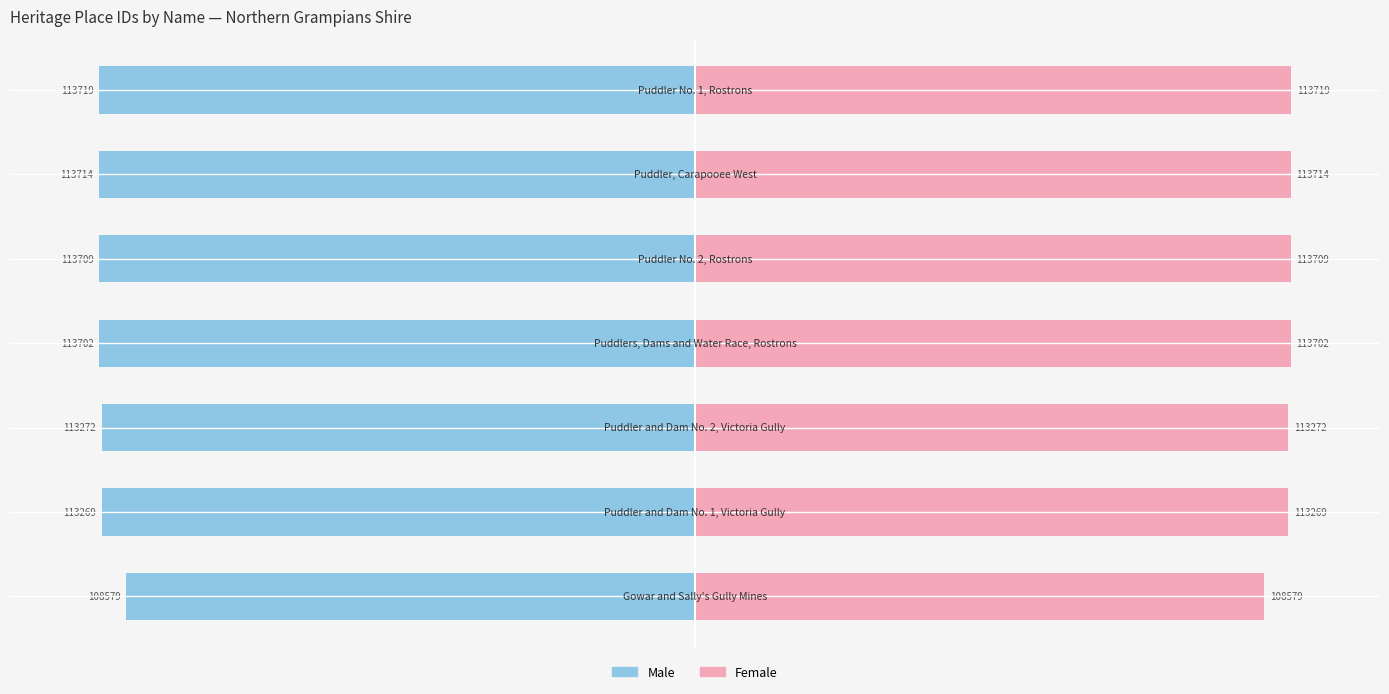

Reading right to left, what are all the values shown in this chart?

Male: 6=-100.0	5=-100.0	4=-100.0	3=-100.0	2=-99.6	1=-99.6	0=-95.5
Female: 6=100.0	5=100.0	4=100.0	3=100.0	2=99.6	1=99.6	0=95.5